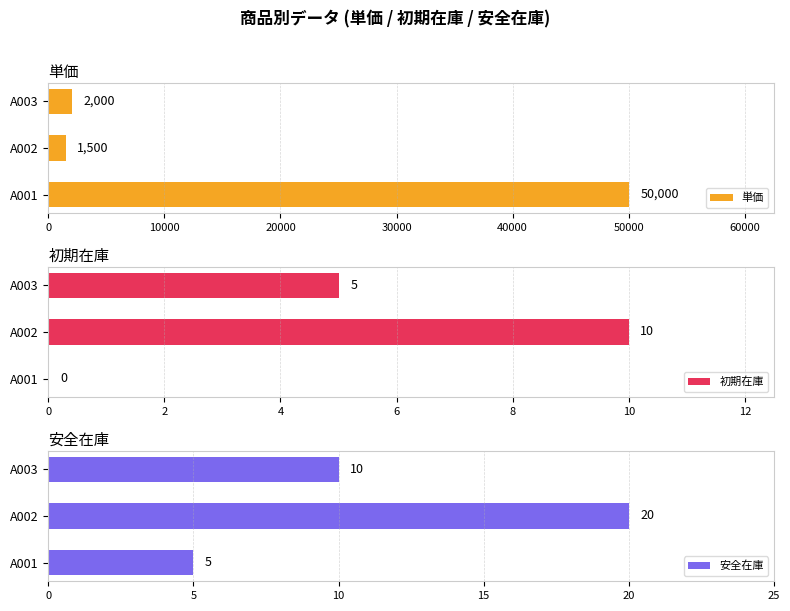

What is the maximum value for 安全在庫?

20